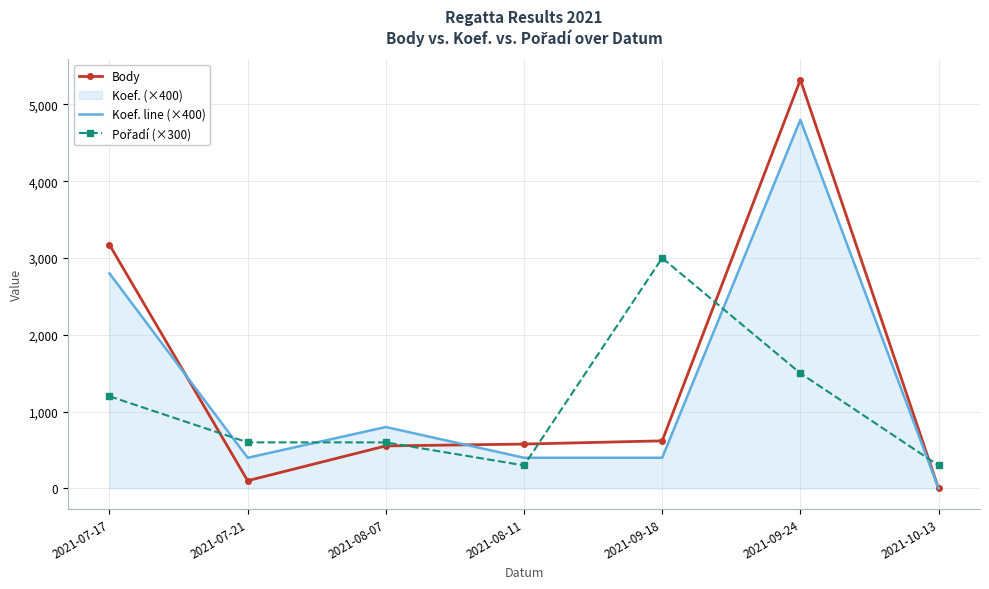

What is the value of the Body point at the 6th from the left?

5321